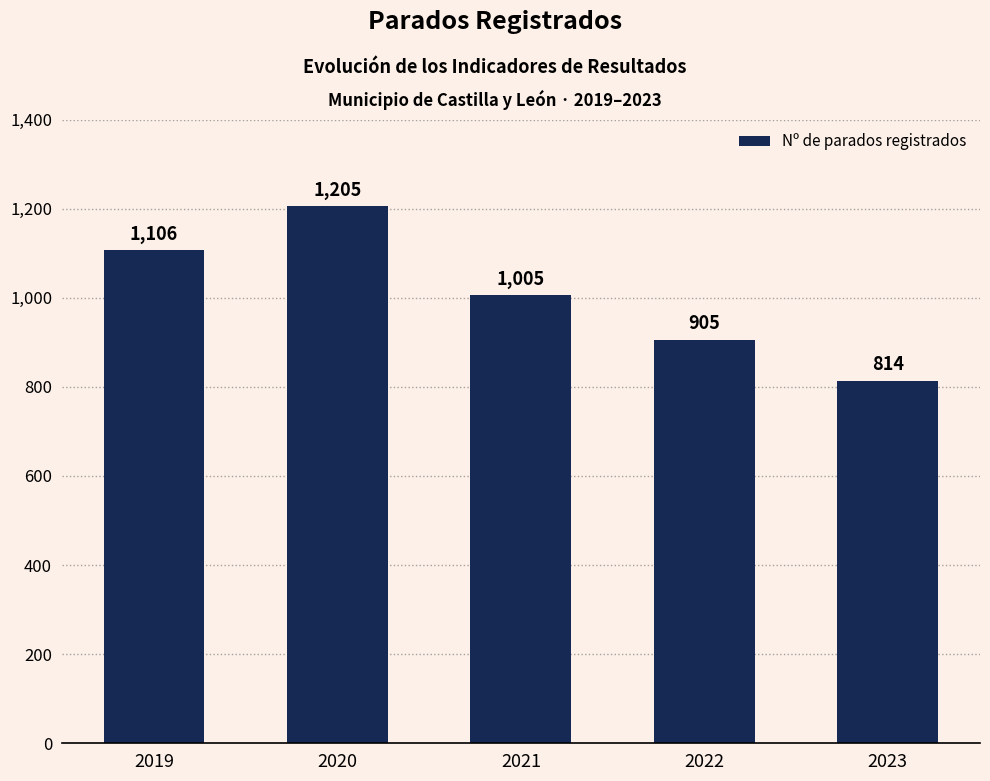

What is the approximate value at 2023, to the nearest 5?

815